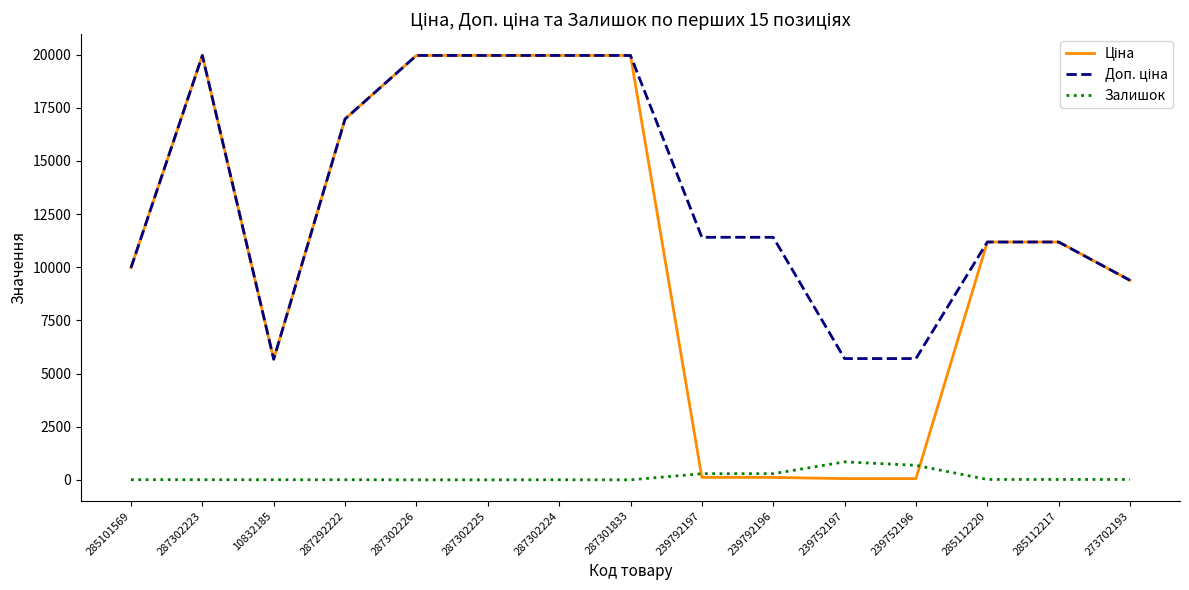

What is the maximum value for Залишок?

845.0